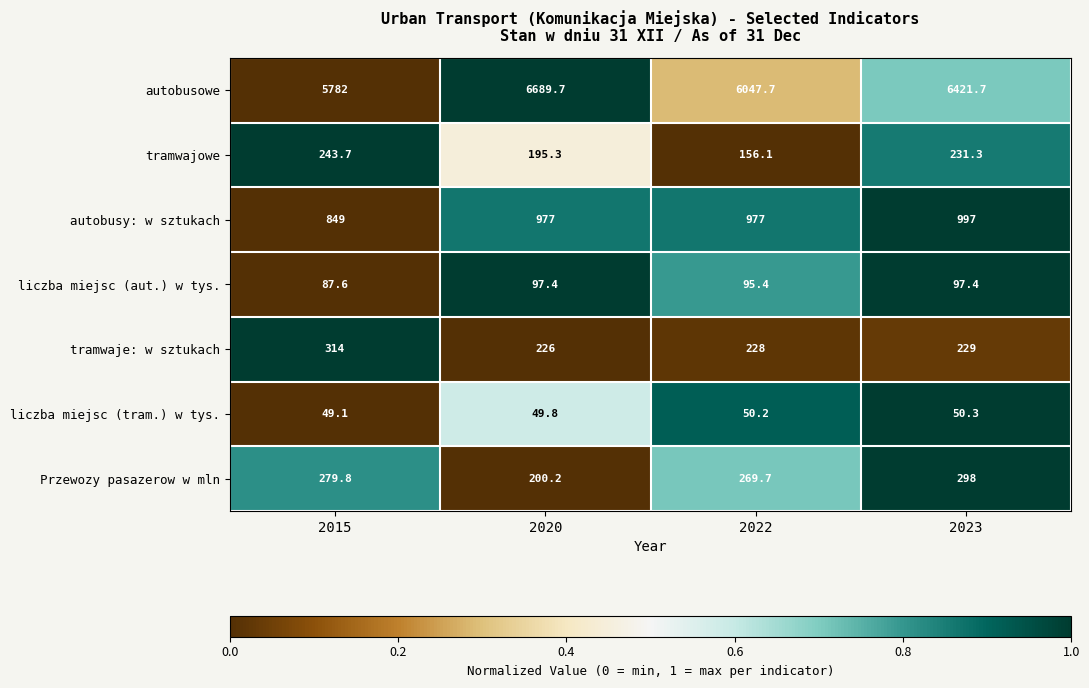

Rank the series at 2020 from lowest to highest value.

liczba miejsc (tram.) w tys., liczba miejsc (aut.) w tys., tramwajowe, Przewozy pasazerow w mln, tramwaje: w sztukach, autobusy: w sztukach, autobusowe